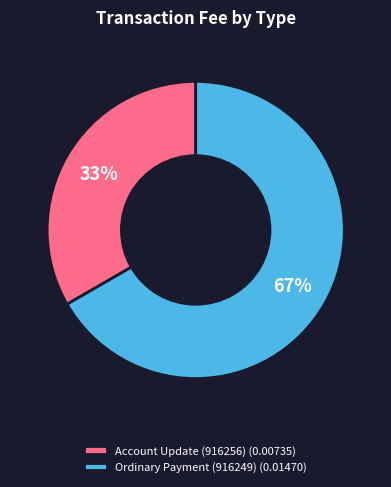

How many segments does this pie chart have?

2